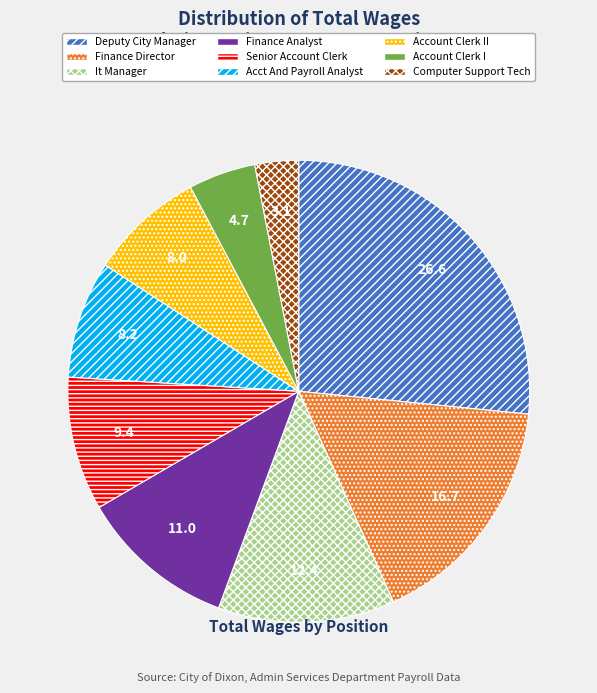

Combined, do Deputy City Manager and Account Clerk I account for over 50%?

No